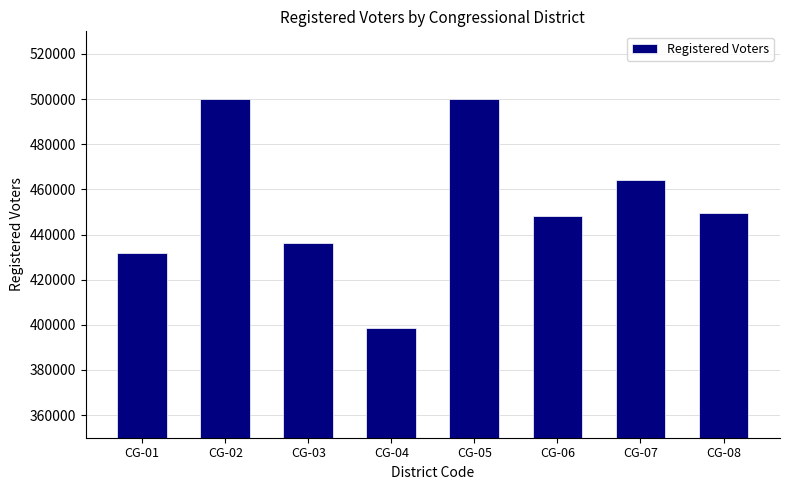

What is the average value?

453515